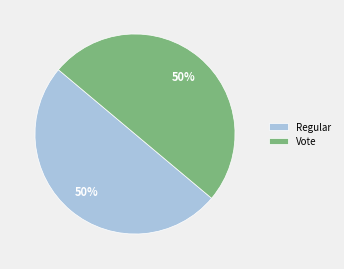

Is the sum of Regular and Vote greater than half?

Yes